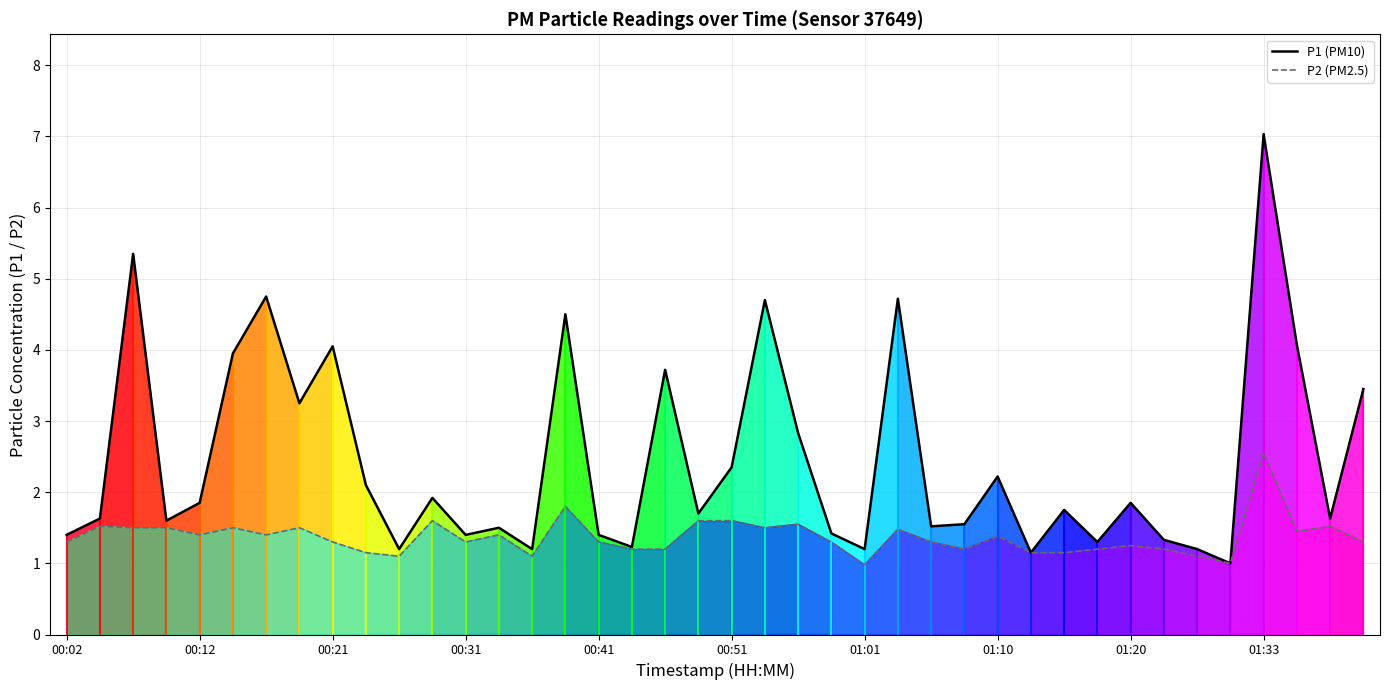

The P2 series shows 1.5 at 25. True or false?

True